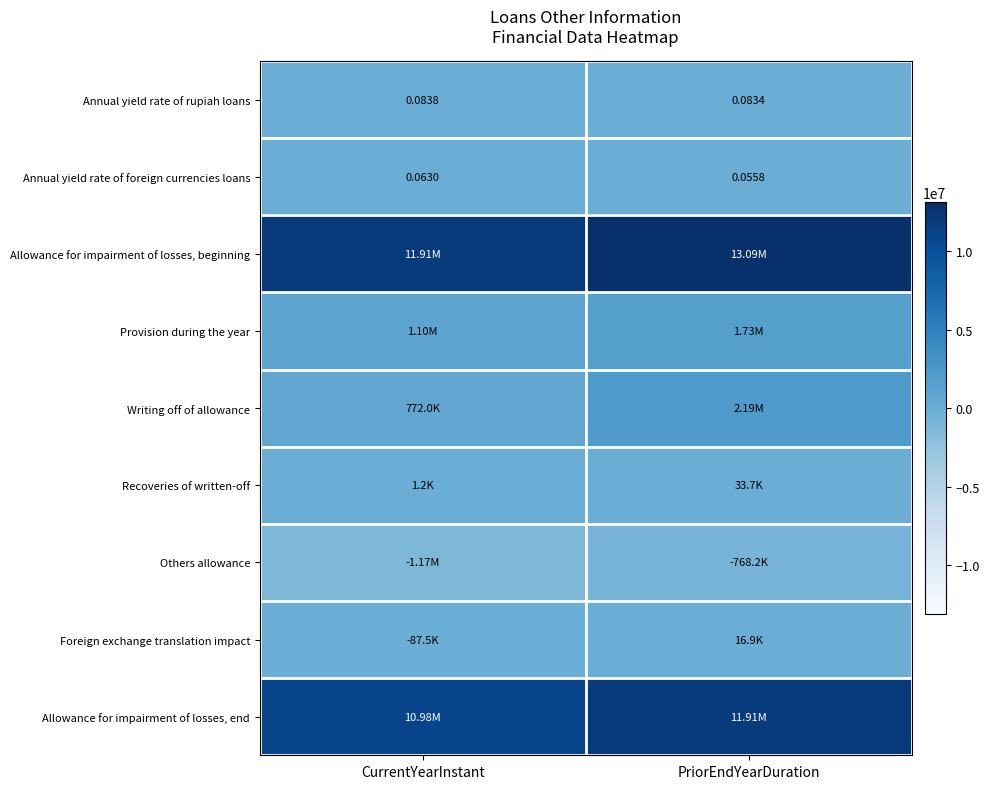

The value of Allowance for impairment of losses, beginning at PriorEndYearDuration is 1.7. True or false?

False